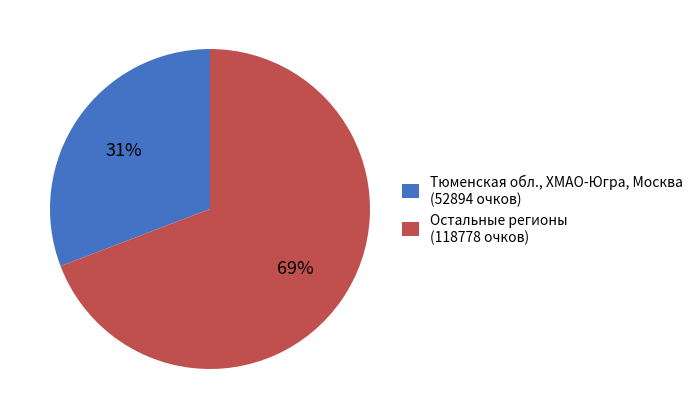

What is the majority slice?

Остальные регионы (118778 очков)